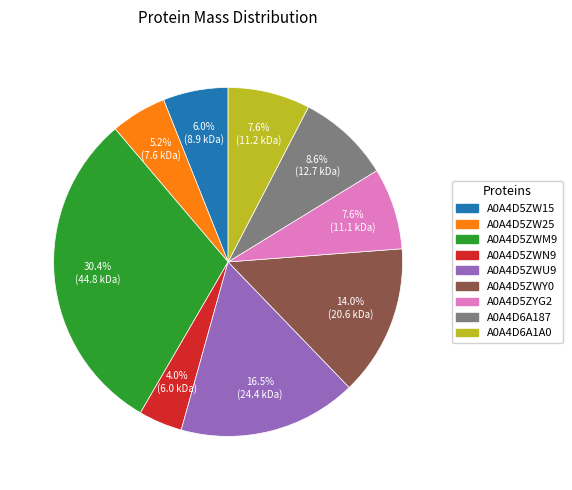

What percentage do A0A4D5ZWY0 and A0A4D6A187 together represent?

22.6%